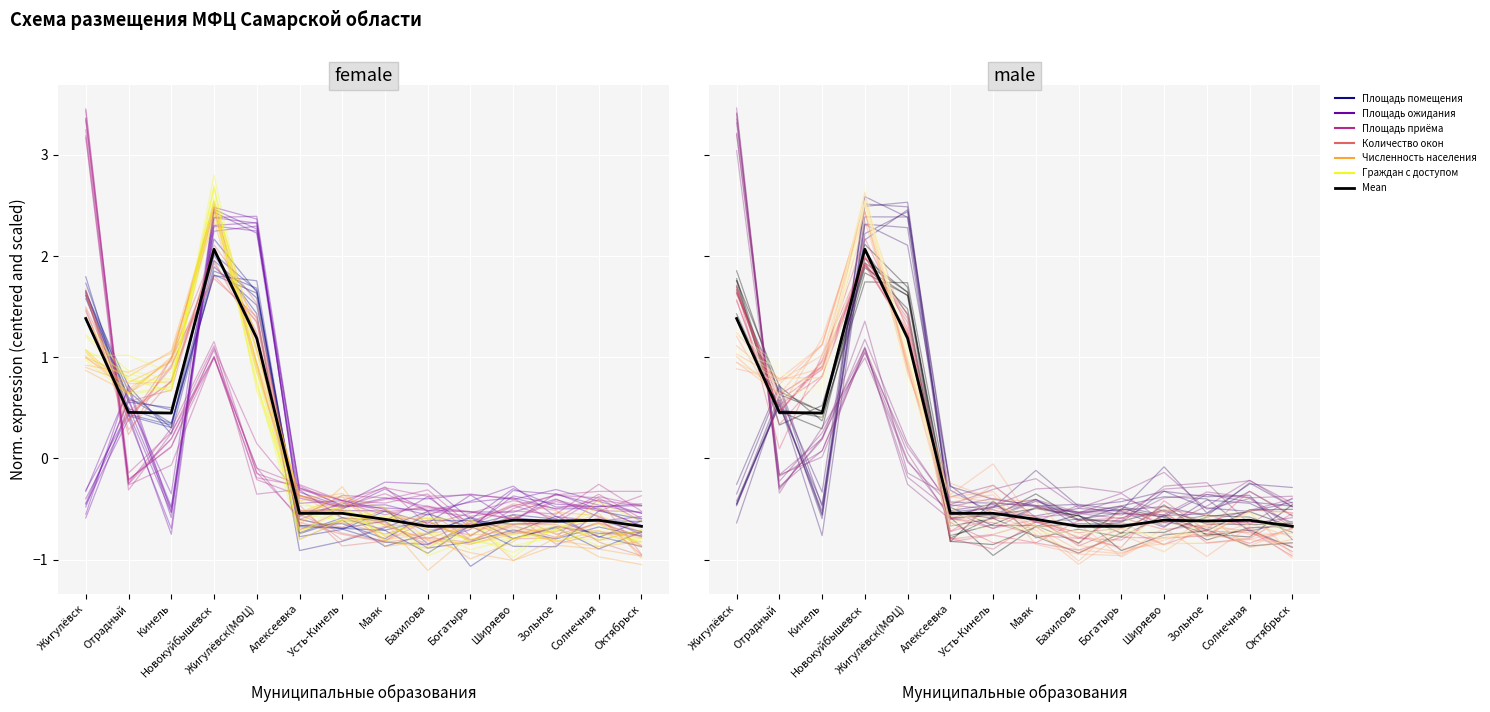

How many times do Площадь приёма and Площадь ожидания cross each other?

7